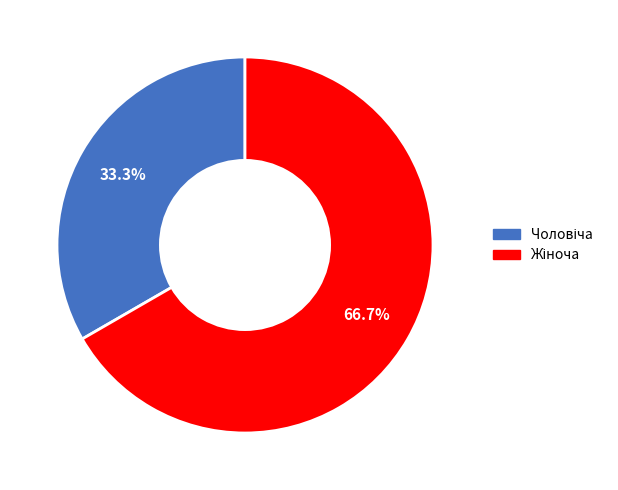

Is there a majority slice in this chart?

Yes